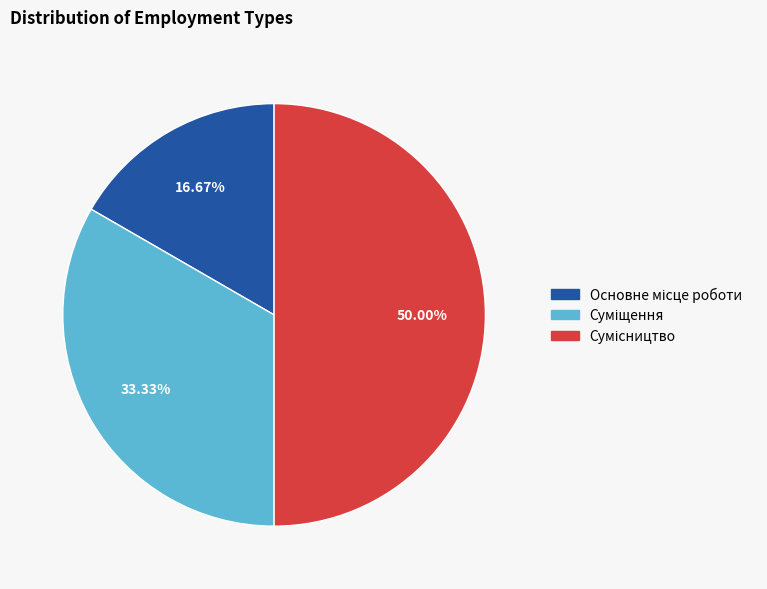

What is the largest slice in the pie chart?

Сумісництво